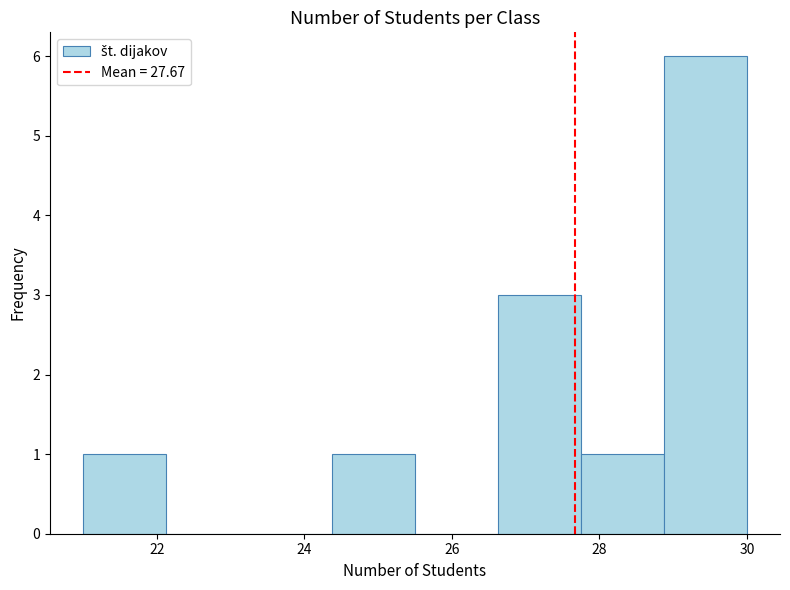

Reading left to right, transcribe this chart: for each bar, give the range it covers on the x-axis and its height. Neither the bar edges nor the heights are printed on the chart, so give them approximately, as read against the axes.

21.0 to 22.2: 1
22.2 to 23.2: 0
23.2 to 24.4: 0
24.4 to 25.6: 1
25.6 to 26.6: 0
26.6 to 27.8: 3
27.8 to 28.8: 1
28.8 to 30.0: 6